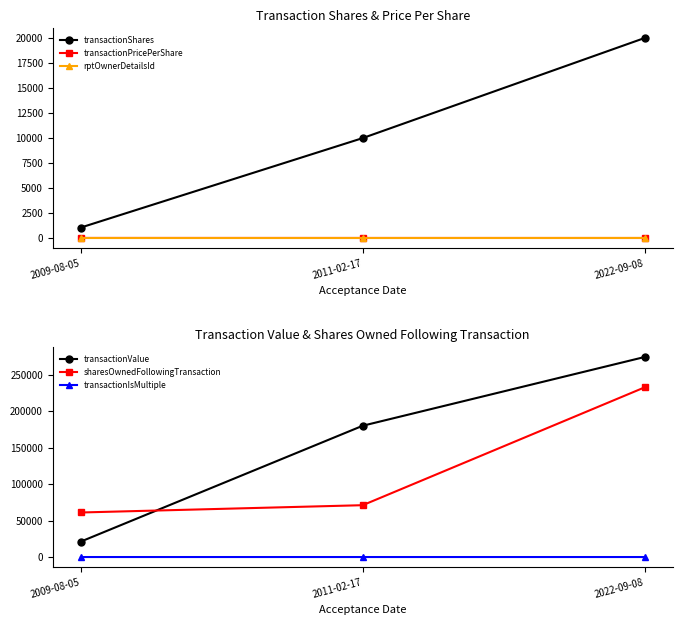

What is the difference between the rptOwnerDetailsId values at 2009-08-05 and 2022-09-08?

5.0